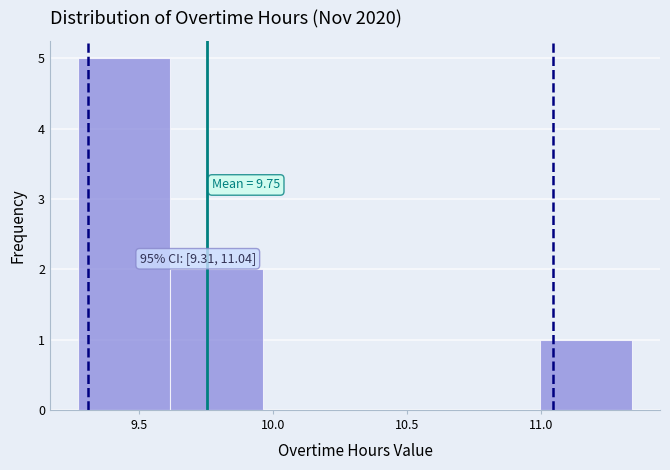

Which range on the x-axis has the tallest bar?

9.270 to 9.615